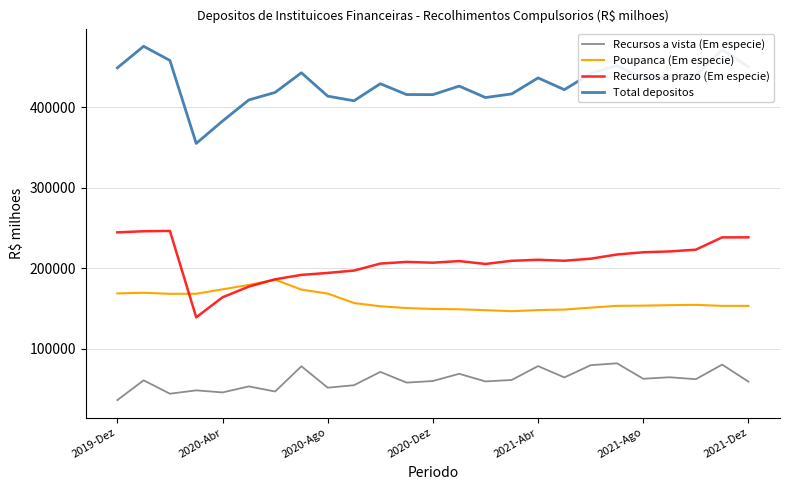

What is the maximum value for Recursos a vista (Em especie)?

81648.5